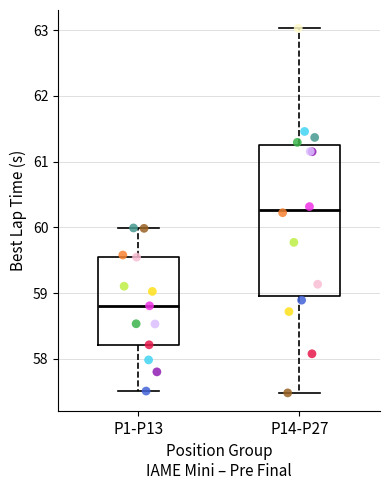

Reading left to right, transcribe this box plot: for each box, give where its median line is, the range the box spans, and where its two whiskers end, as read against the y-axis. The values are not printed on the chart, so give them approximately, as read against the axis.

P1-P13: median 58.8, box 58.2 to 59.5, whiskers 57.5 to 60.0
P14-P27: median 60.3, box 59.0 to 61.3, whiskers 57.5 to 63.0